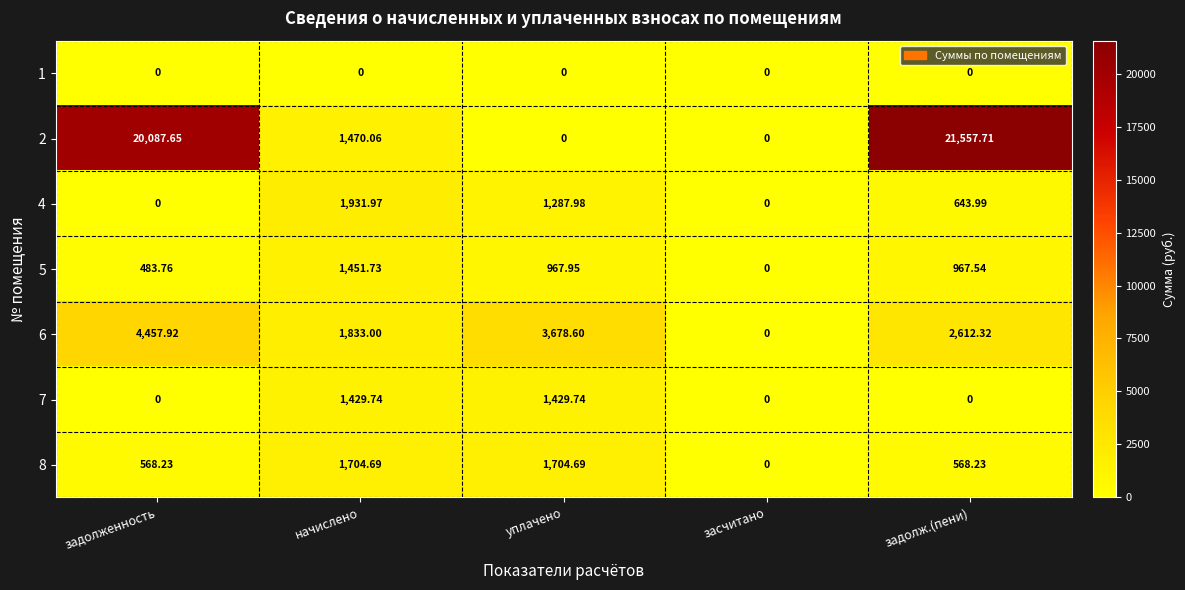

At which category is the sum across all series the highest?

задолж.(пени)